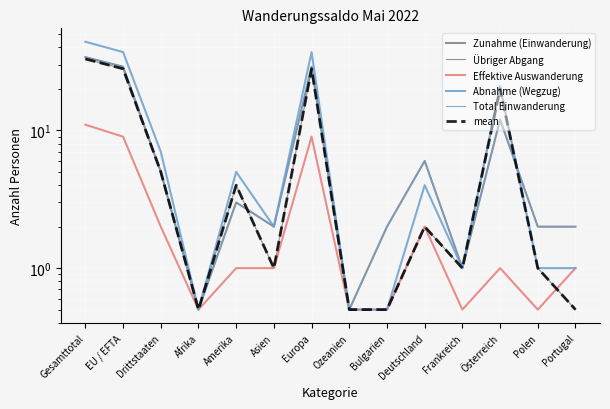

True or false: Abnahme (Wegzug) has a value of 73.9 at Gesamttotal.

False